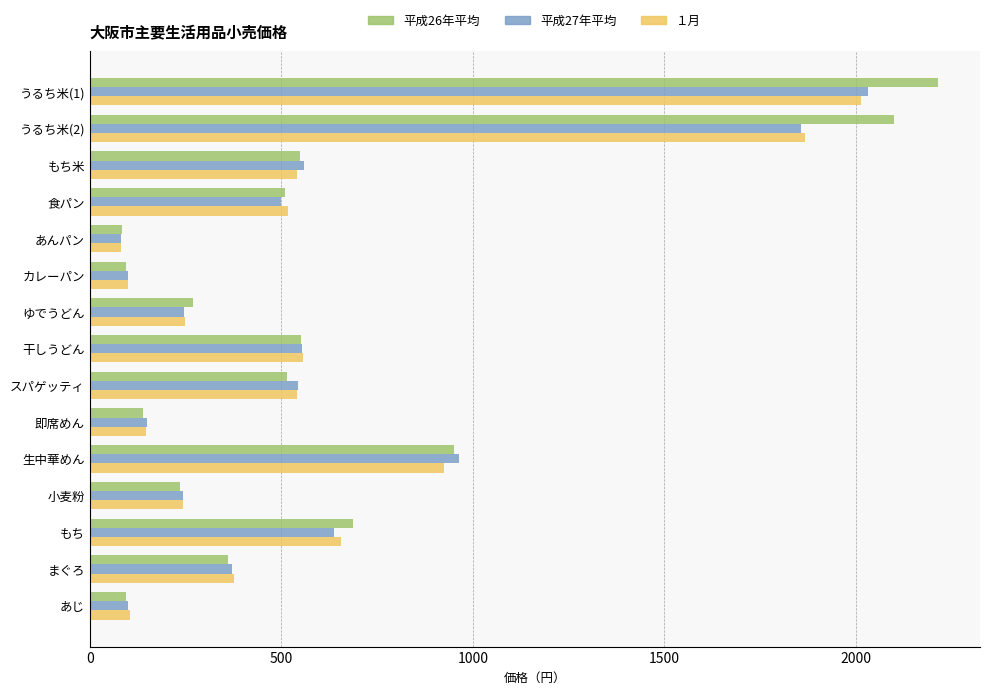

Which label corresponds to the largest value in the chart?

うるち米(1)